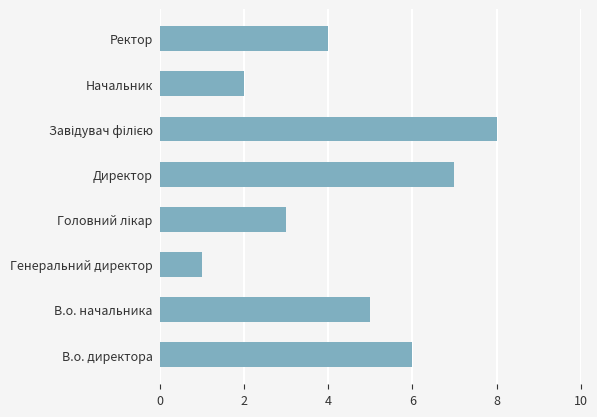

What is the sum of all values?

36